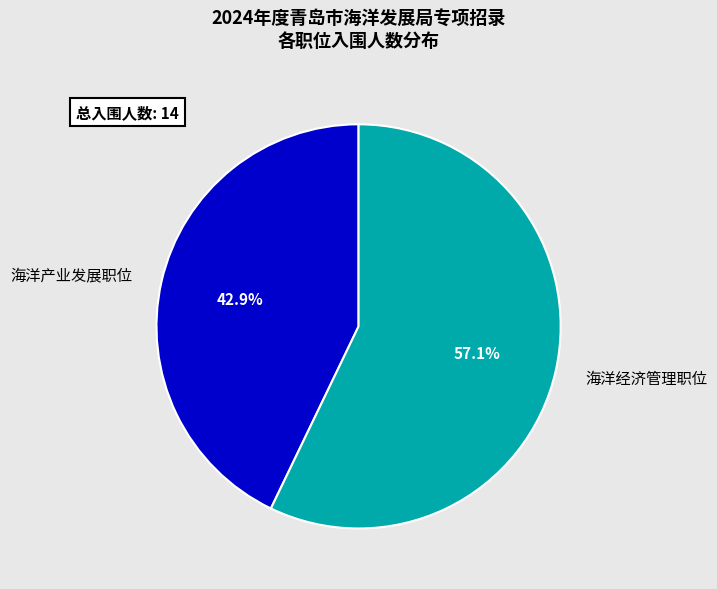

To the nearest percent, what is the difference between the 海洋经济管理职位 and 海洋产业发展职位 slice percentages?

14%